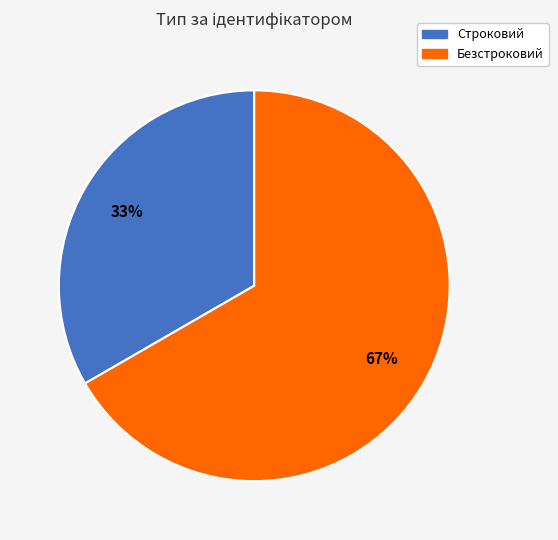

How many segments does this pie chart have?

2